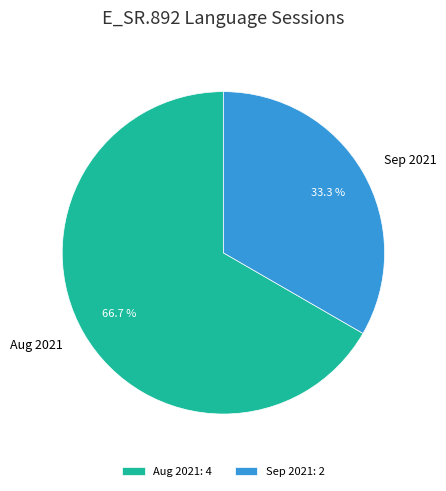

What percentage is NOT represented by Aug 2021?

33.3%